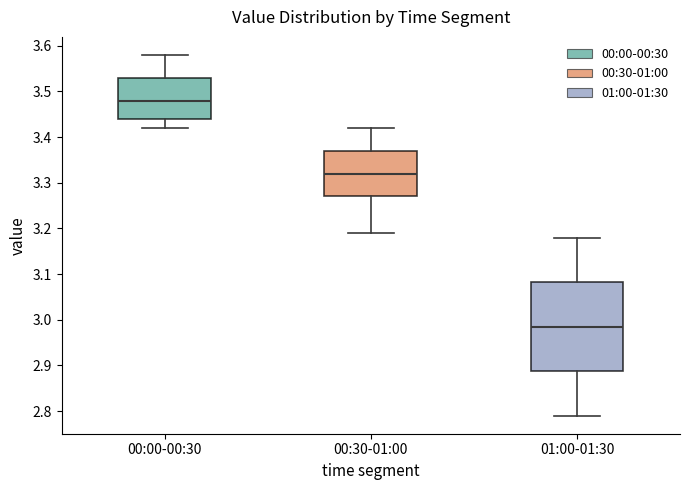

Reading left to right, read every box against the y-axis: the position of its median line, the range the box covers, and the ends of its whiskers. The values are not printed on the chart, so give them approximately, as read against the axis.

00:00-00:30: median 3.48, box 3.44 to 3.53, whiskers 3.42 to 3.58
00:30-01:00: median 3.32, box 3.27 to 3.37, whiskers 3.19 to 3.42
01:00-01:30: median 2.99, box 2.89 to 3.08, whiskers 2.79 to 3.18